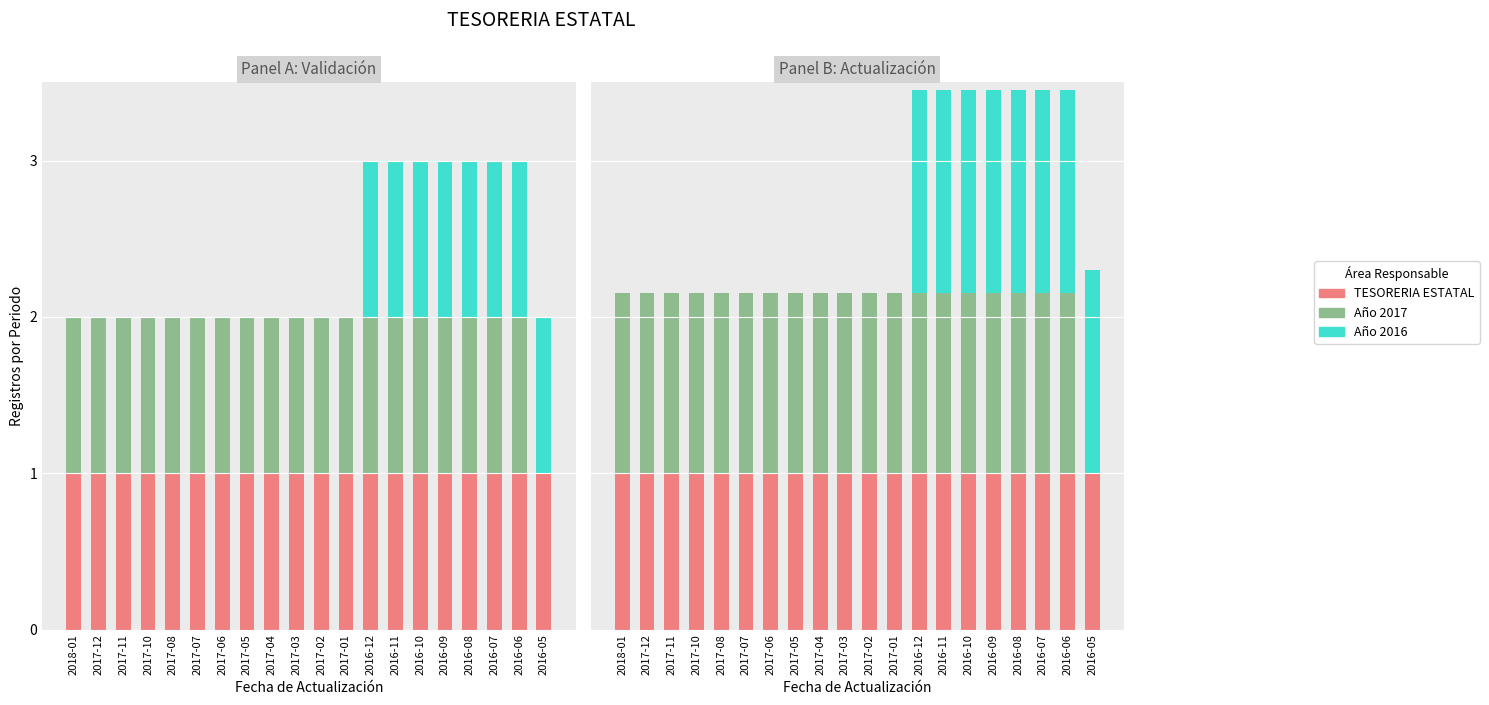

Between 2017-06 and 2016-09, which series saw the biggest shift?

Año 2016